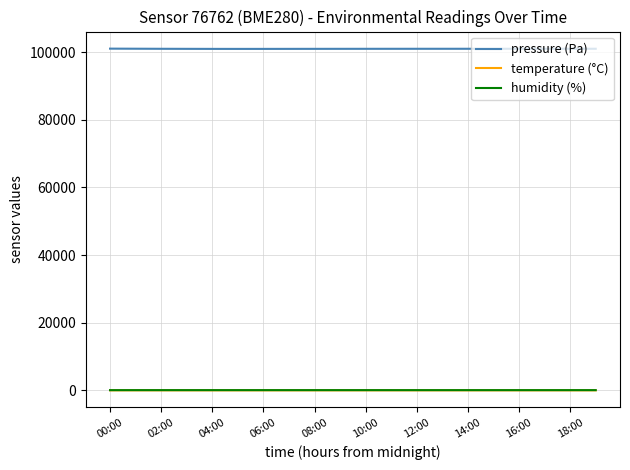

Which series has the widest spread of values?

pressure (Pa)